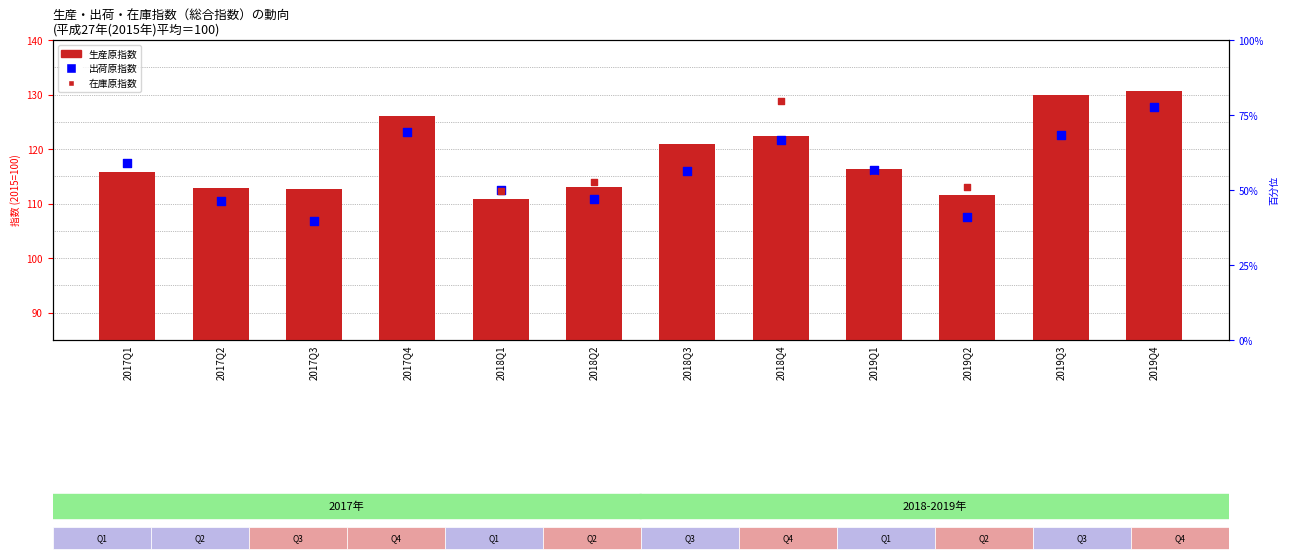

At how many categories does at least one series exceed 105?

12